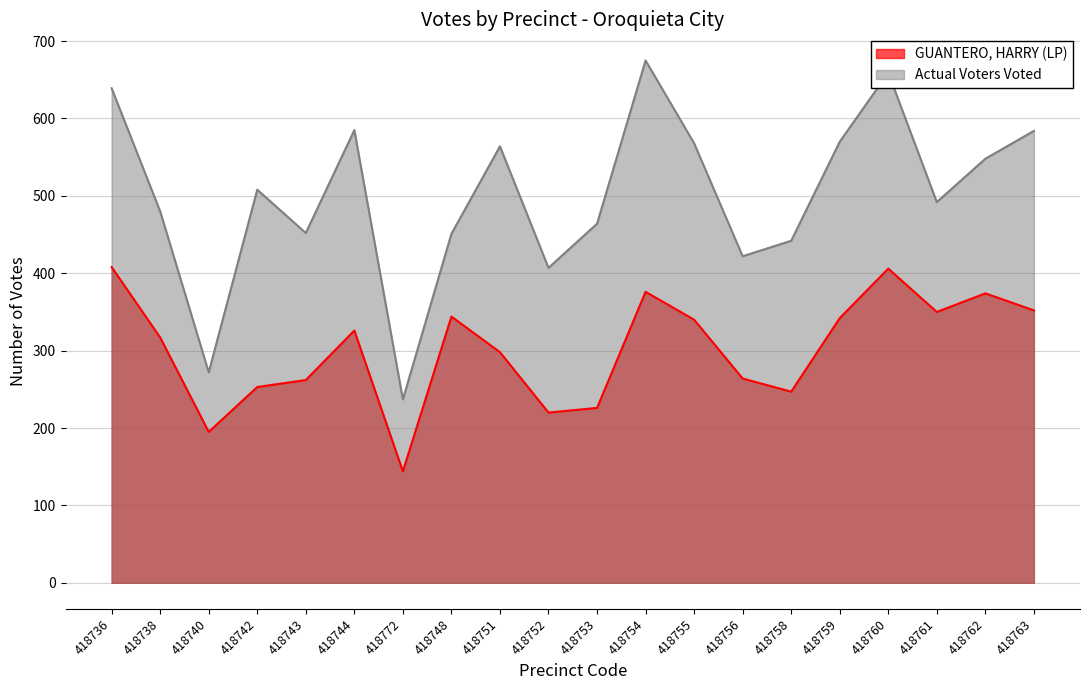

What is the maximum value for Actual Voters Voted?

675